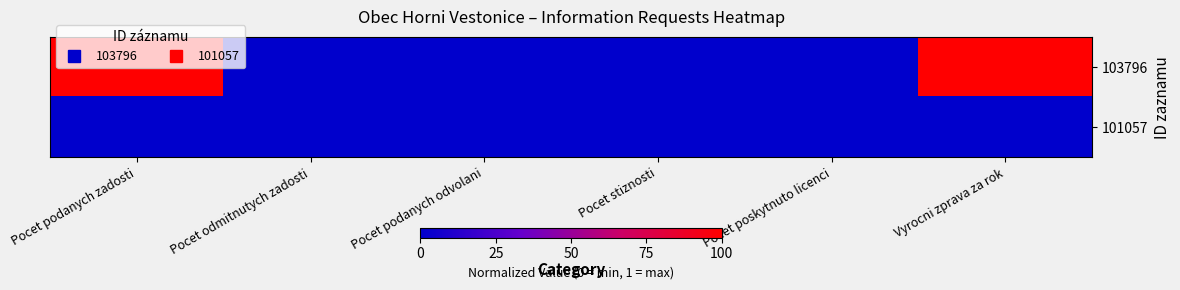

Reading left to right, extract all data points from this chart.

103796: Pocet podanych zadosti=1	Pocet odmitnutych zadosti=0	Pocet podanych odvolani=0	Pocet stiznosti=0	Pocet poskytnuto licenci=0	Vyrocni zprava za rok=1
101057: Pocet podanych zadosti=0	Pocet odmitnutych zadosti=0	Pocet podanych odvolani=0	Pocet stiznosti=0	Pocet poskytnuto licenci=0	Vyrocni zprava za rok=0